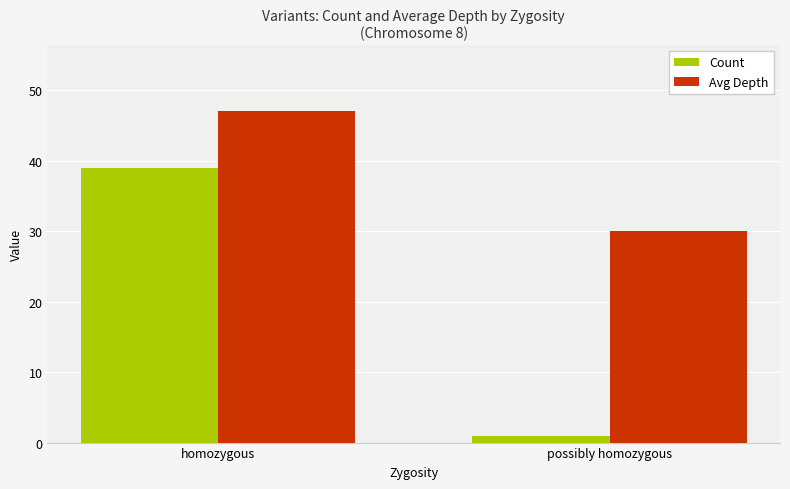

At which category is the sum across all series the highest?

homozygous